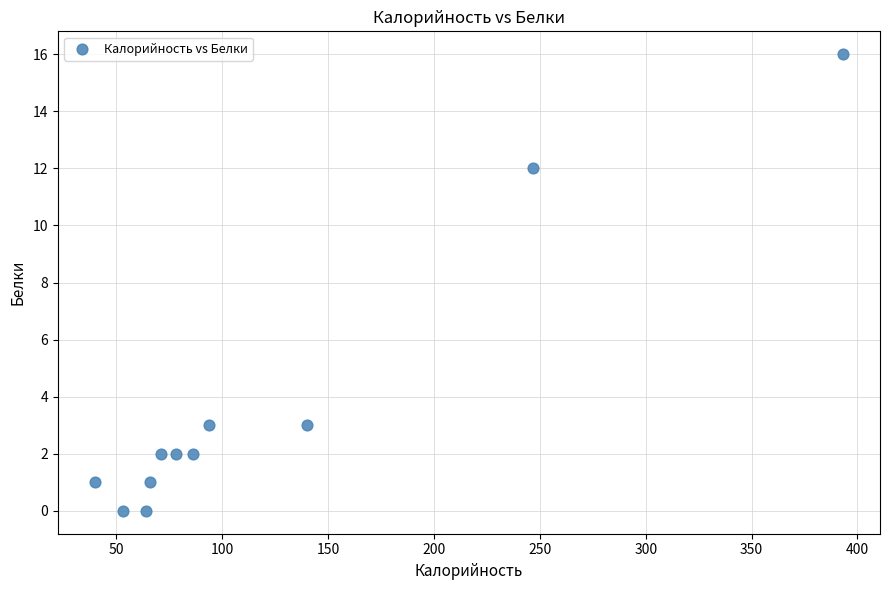

What is the range of X values (max minus min)?

353